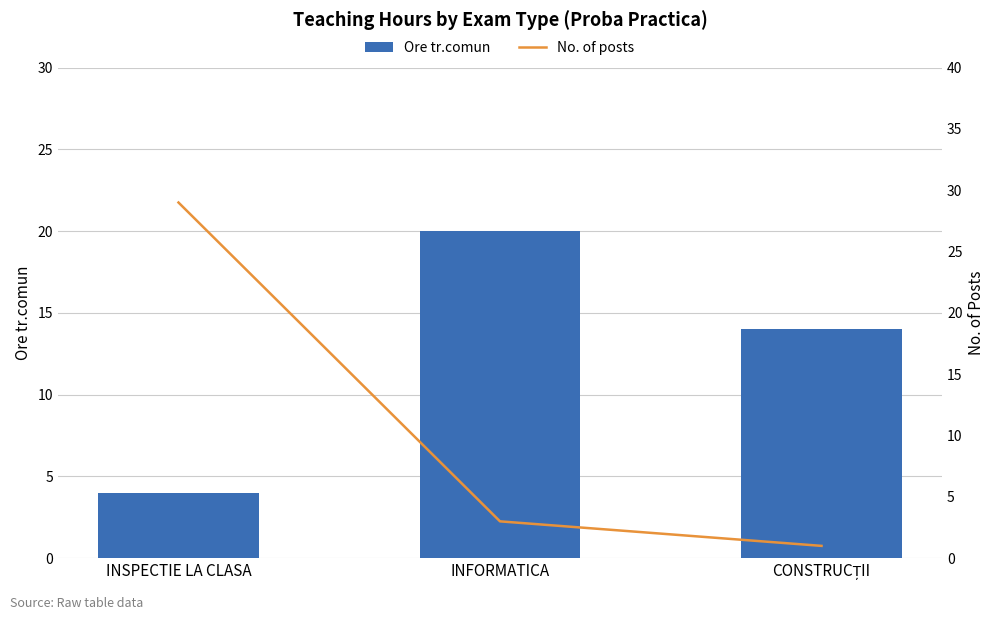

Reading left to right, extract all data points from this chart.

Ore tr.comun: INSPECTIE LA CLASA=4	INFORMATICA=20	CONSTRUCȚII=14
No. of posts: INSPECTIE LA CLASA=29	INFORMATICA=3	CONSTRUCȚII=1